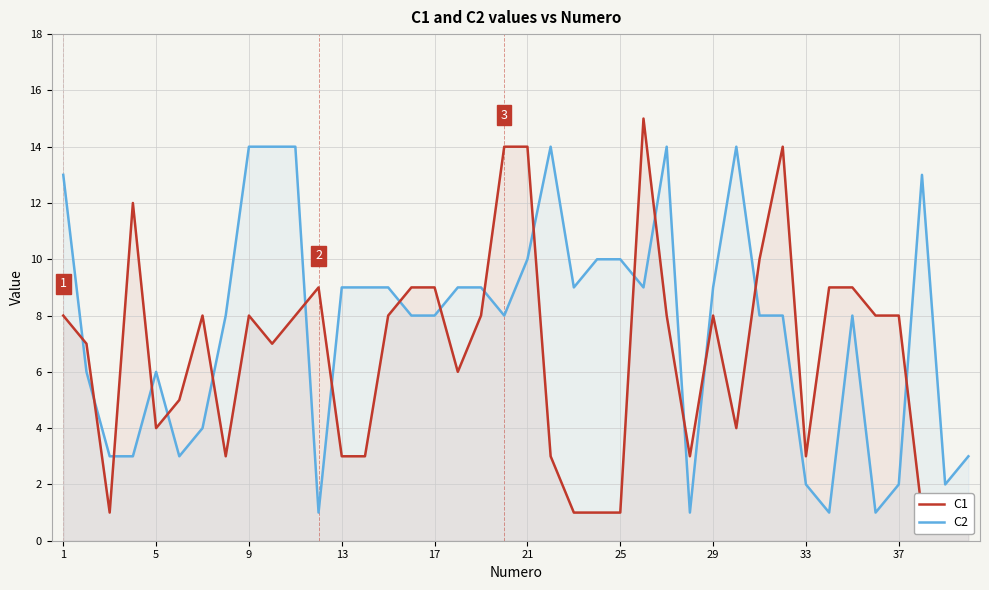

At how many categories does at least one series exceed 4?

35